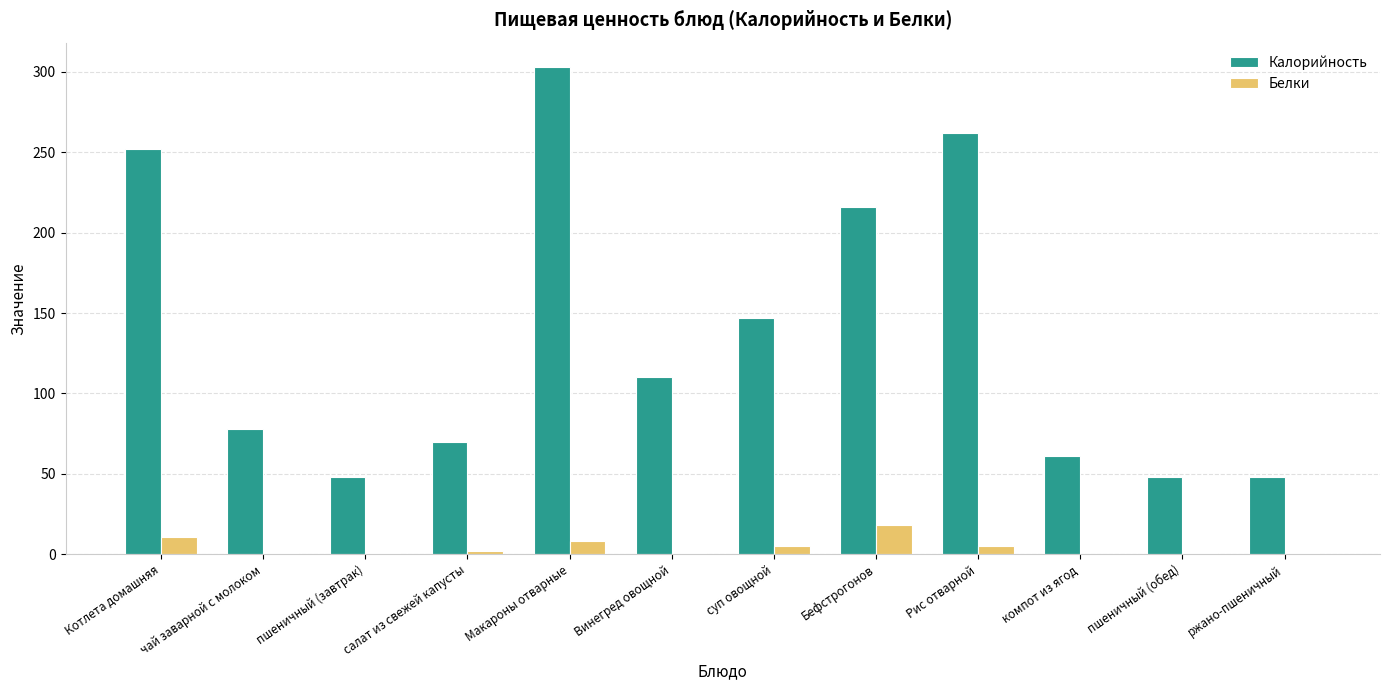

The Калорийность series shows 147 at суп овощной. True or false?

True